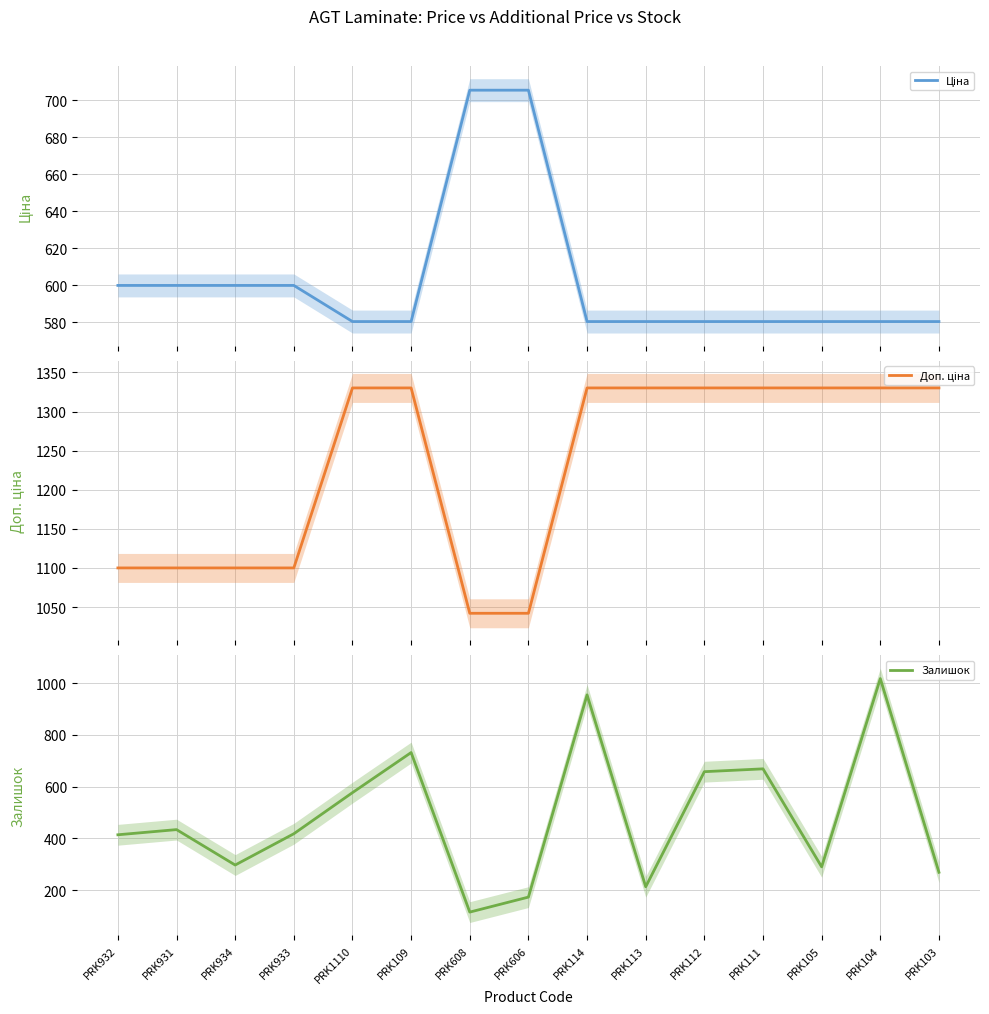

What is the sum of all Доп. ціна values?

18456.4